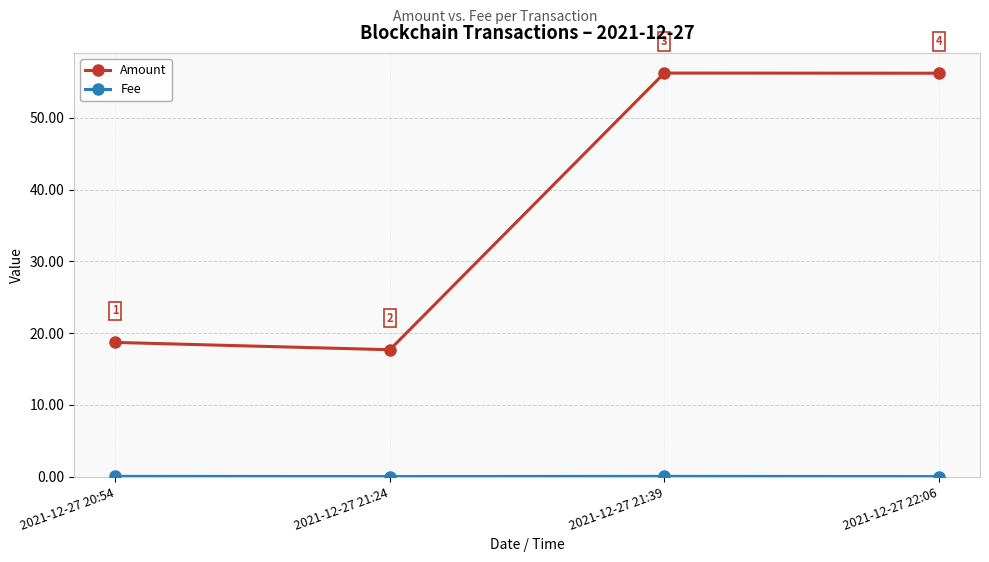

At which label does Amount reach its minimum?

2021-12-27 21:24